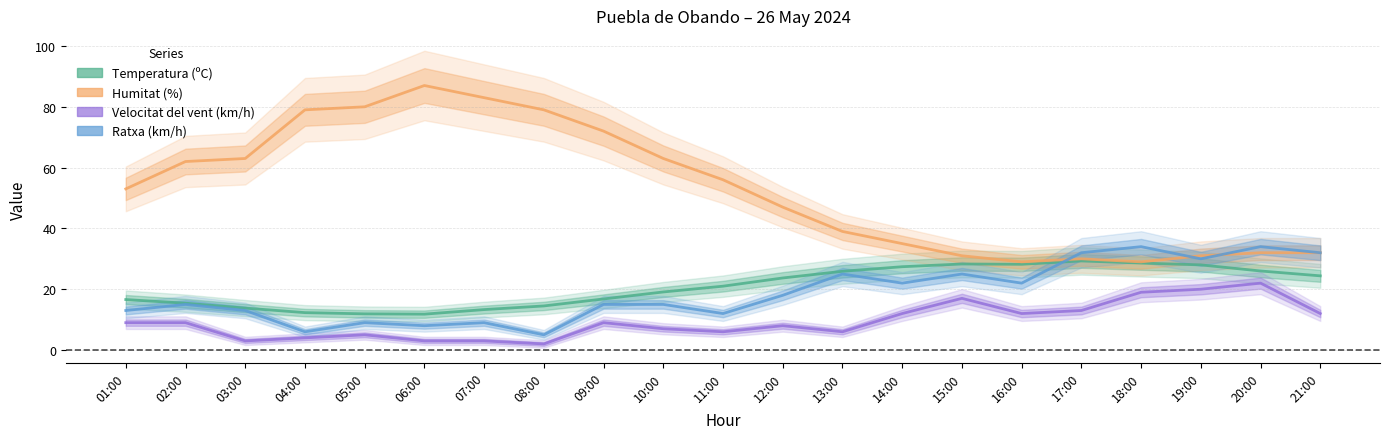

True or false: Humitat (%) and Temperatura (ºC) intersect in this chart.

False